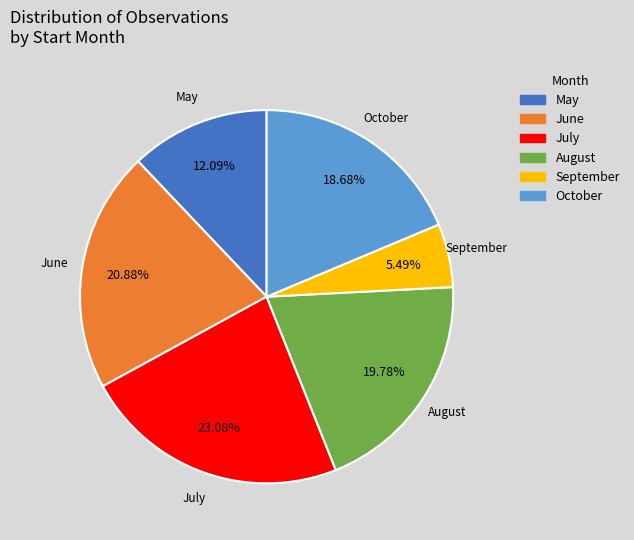

Approximately how many times larger is the value at July compared to August?

1.2